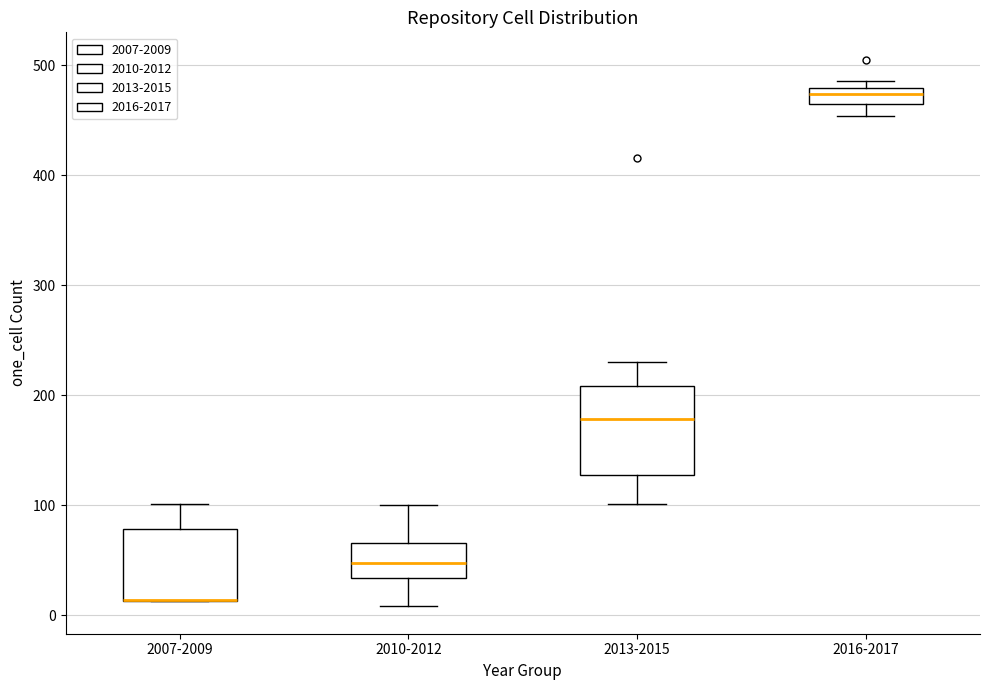

Where is the upper edge of the box for 2016-2017 on the y-axis? The values are not printed on the chart, so give them approximately, as read against the axis.

480